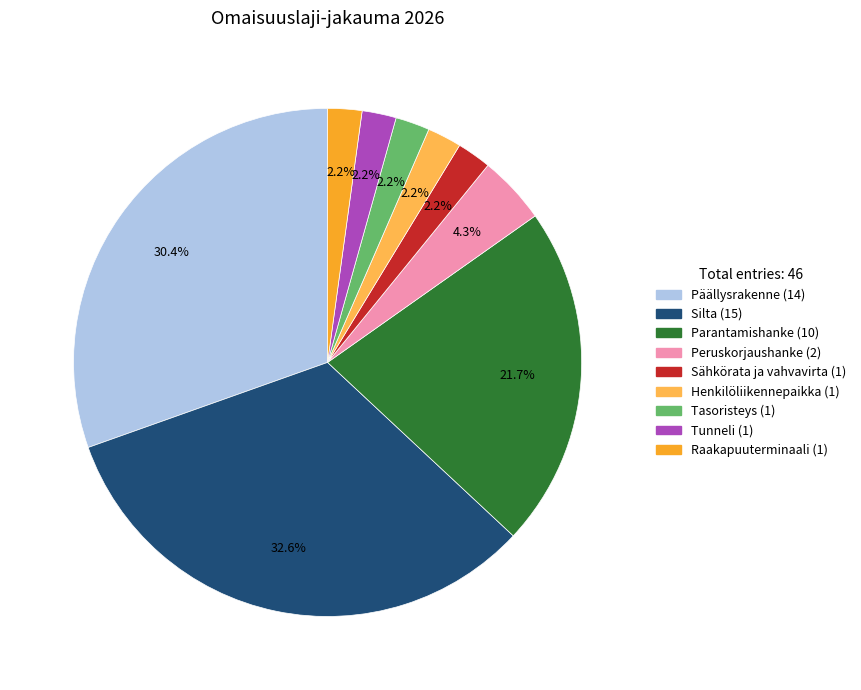

To the nearest percent, what is the difference between the largest and smallest slice percentages?

30%